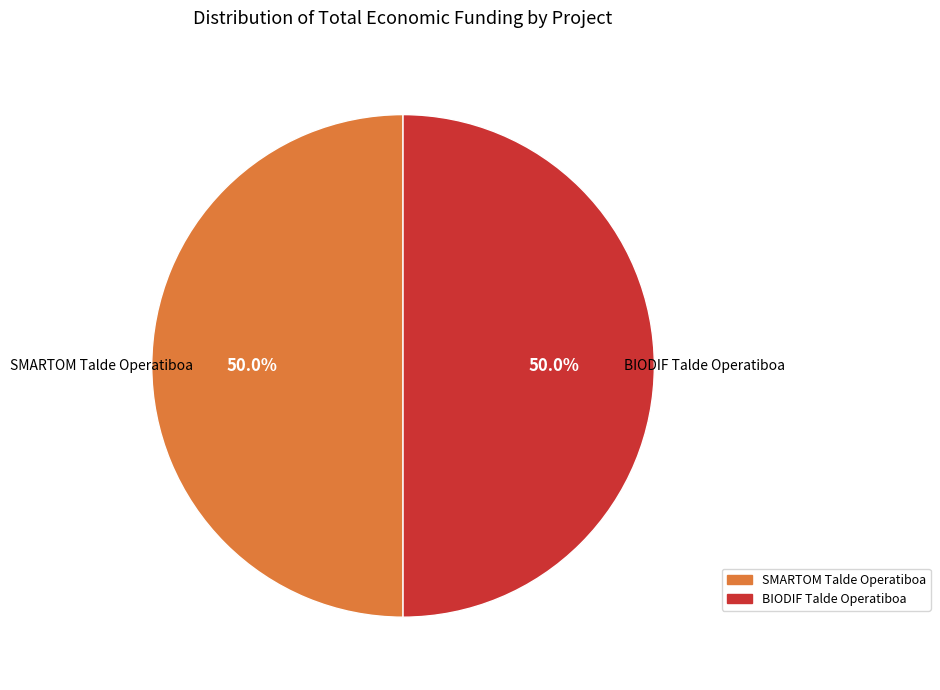

What is the total percentage of BIODIF Talde Operatiboa and SMARTOM Talde Operatiboa?

100.0%